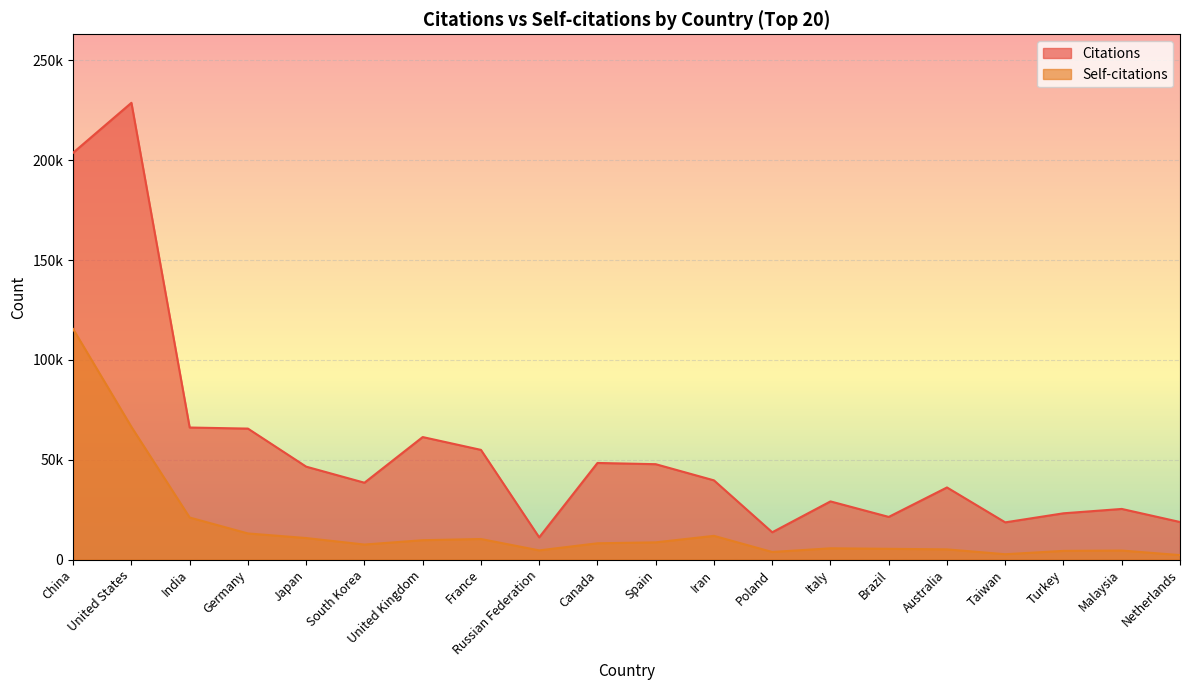

What is the label of the 10th point from the right?

Spain